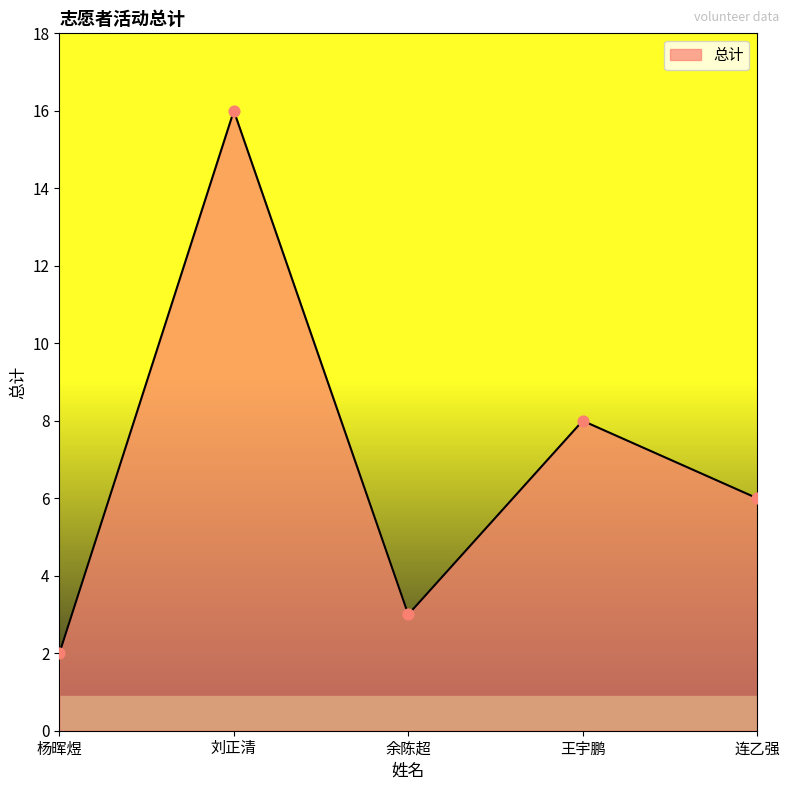

Between 刘正清 and 王宇鹏, which is larger?

刘正清